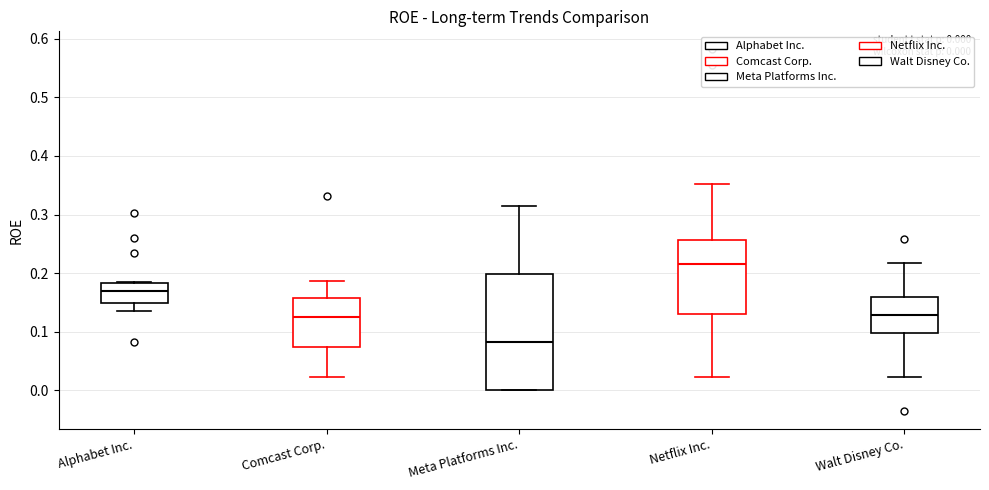

Which box has the highest median line?

Netflix Inc.